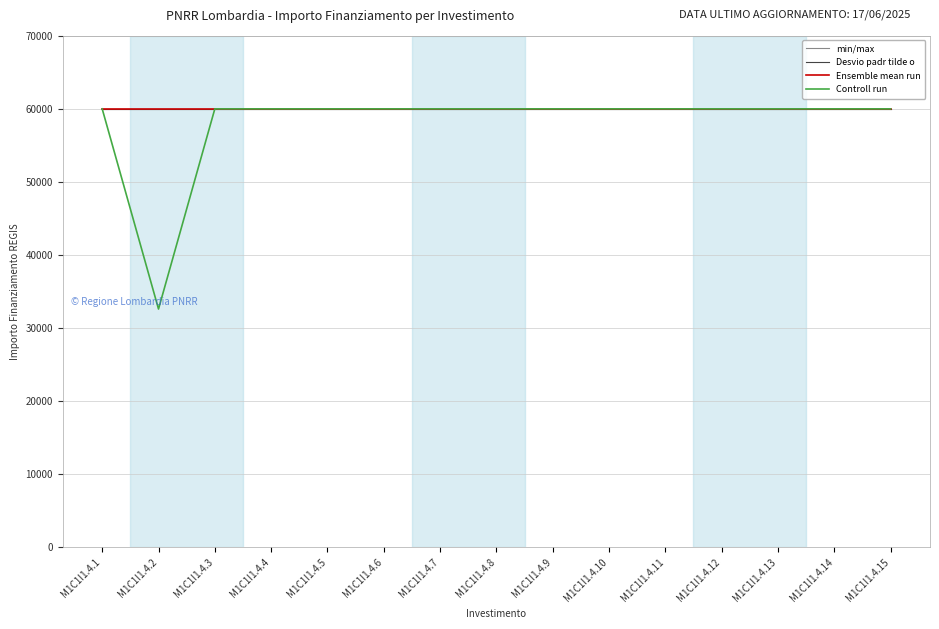

Does the chart have visible grid lines?

Yes